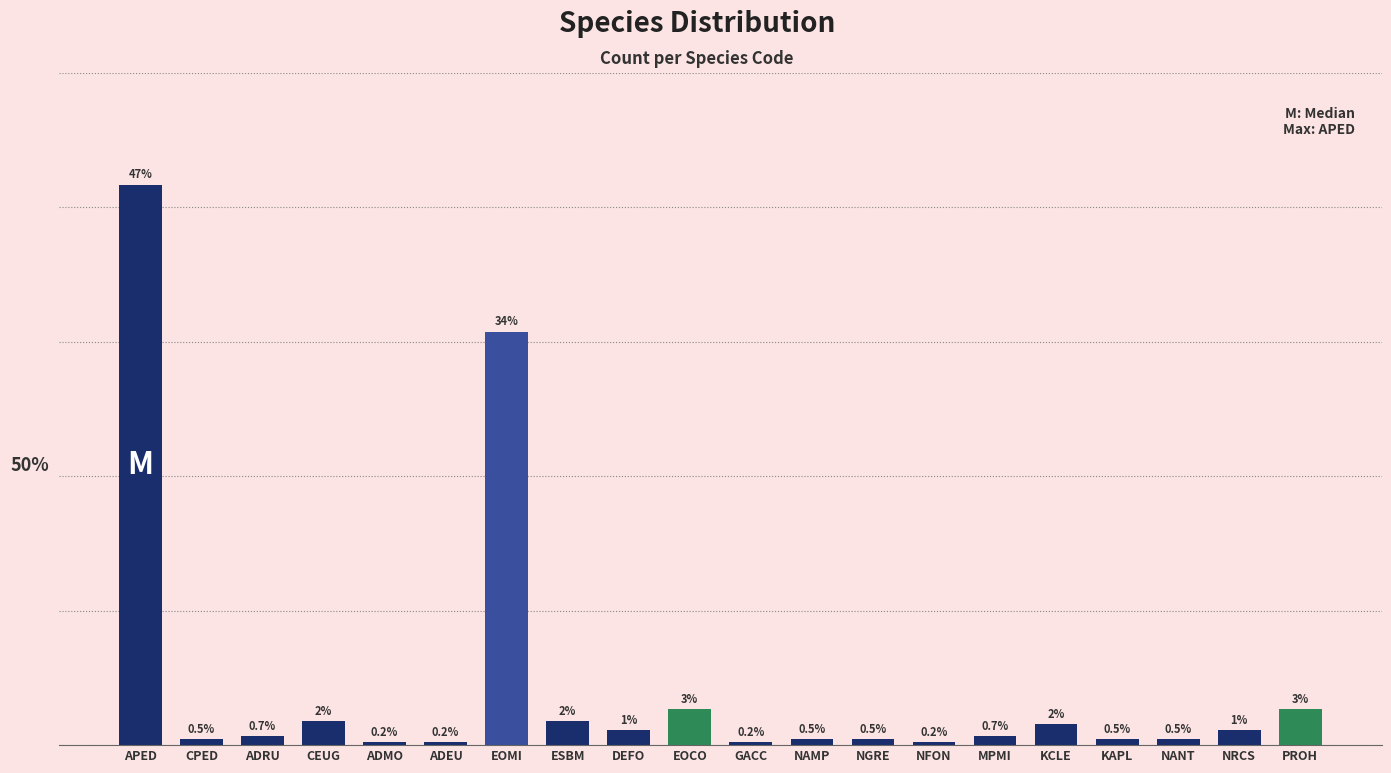

What is the label of the 12th bar from the right?

DEFO